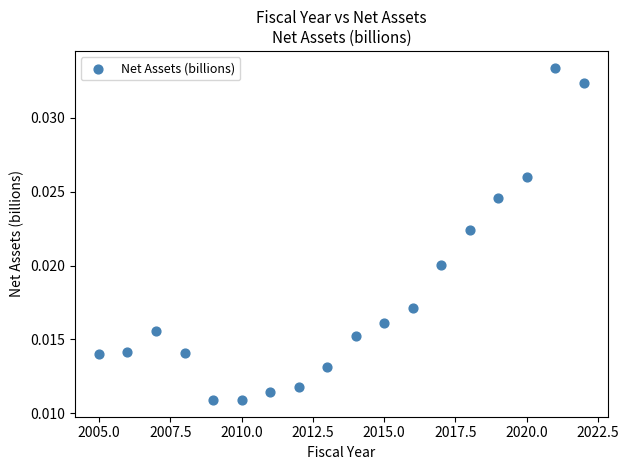

What is the range of X values (max minus min)?

17.0